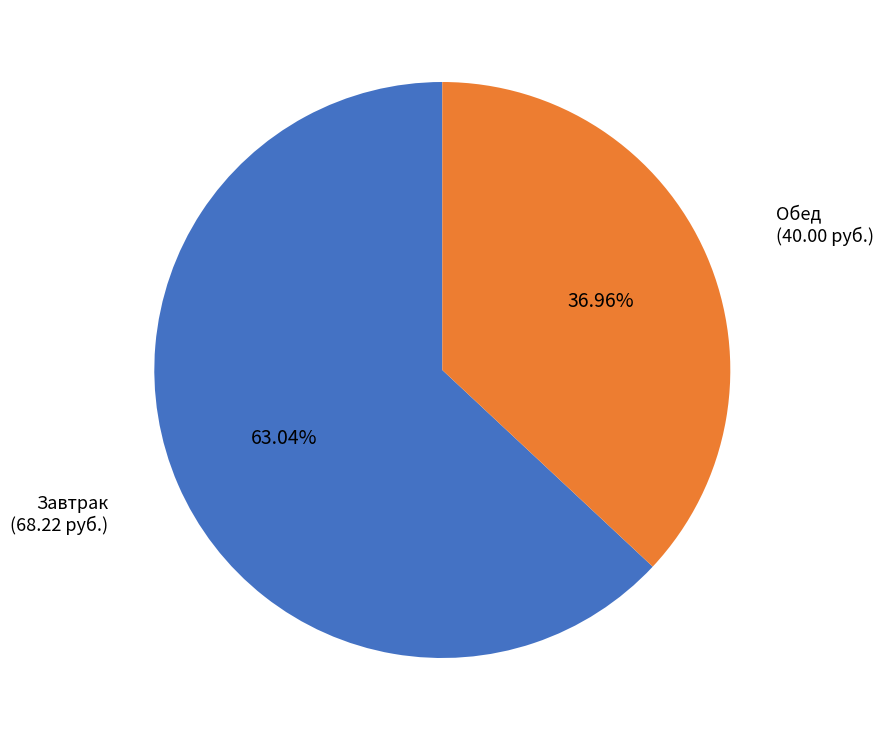

Combined, do Обед and Завтрак account for over 50%?

Yes